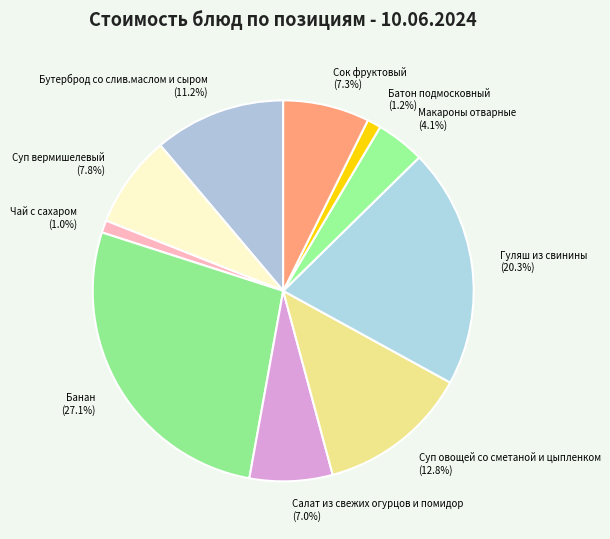

How many segments does this pie chart have?

10